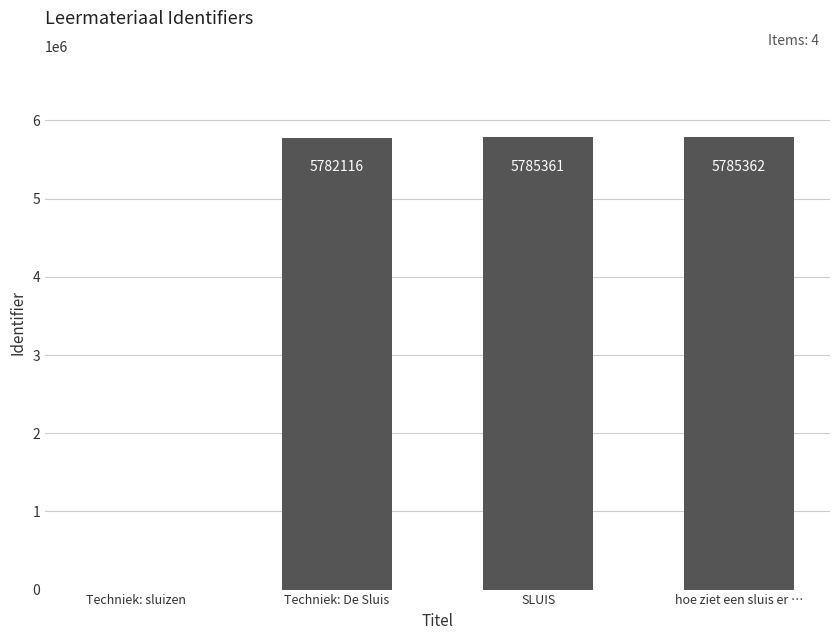

Between SLUIS and hoe ziet een sluis er …, which is larger?

hoe ziet een sluis er …